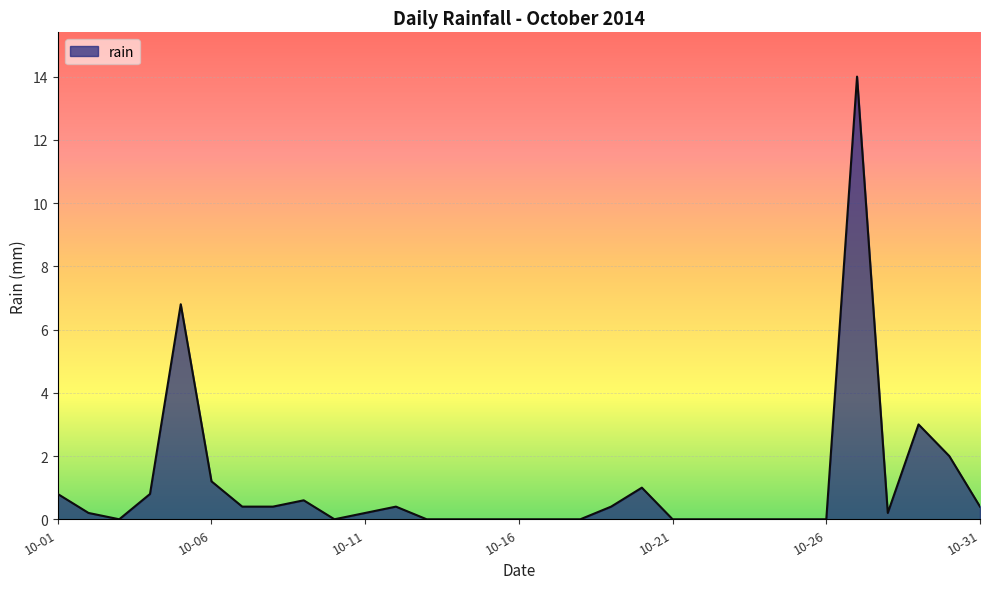

How many lines are shown in the chart?

1